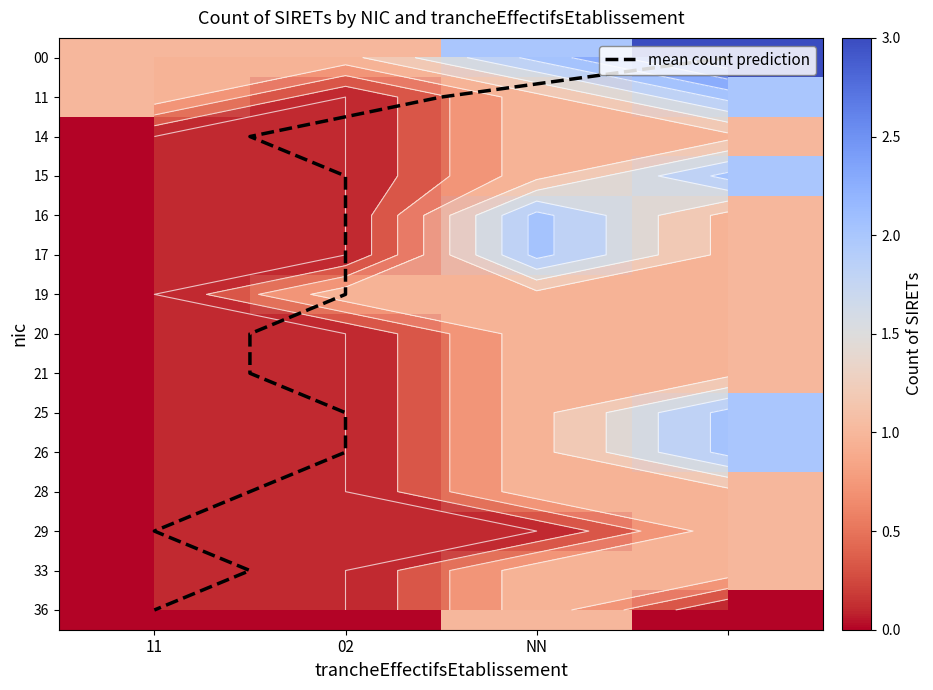

Reading left to right, list all the values displayed in this chart.

00: 11=1	02=1	NN=2	=3
11: 11=1	02=0	NN=1	=2
14: 11=0	02=0	NN=1	=1
15: 11=0	02=0	NN=1	=2
16: 11=0	02=0	NN=2	=1
17: 11=0	02=0	NN=2	=1
19: 11=0	02=1	NN=1	=1
20: 11=0	02=0	NN=1	=1
21: 11=0	02=0	NN=1	=1
25: 11=0	02=0	NN=1	=2
26: 11=0	02=0	NN=1	=2
28: 11=0	02=0	NN=1	=1
29: 11=0	02=0	NN=0	=1
33: 11=0	02=0	NN=1	=1
36: 11=0	02=0	NN=1	=0